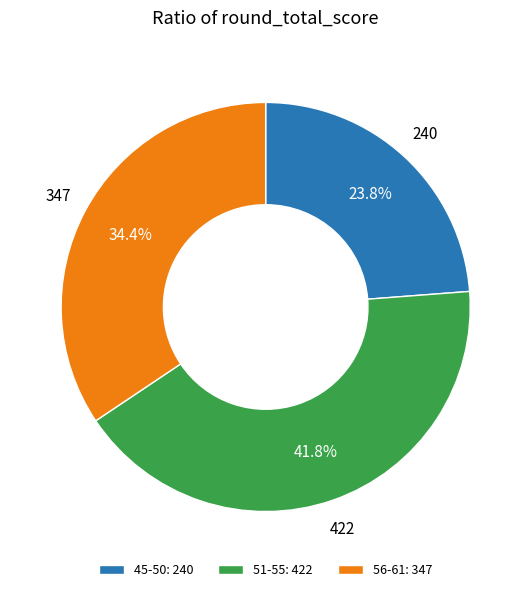

What portion of the pie excludes 45-50: 240?

76.2%